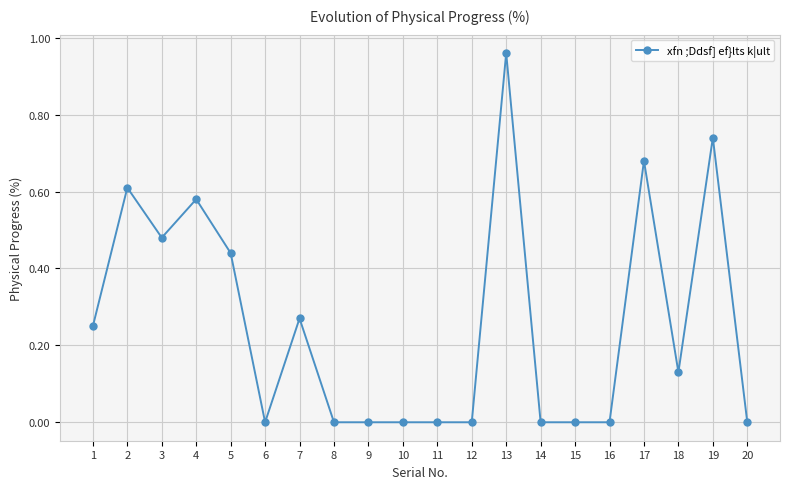

True or false: there are more than 2 points higher than both neighbors.

True